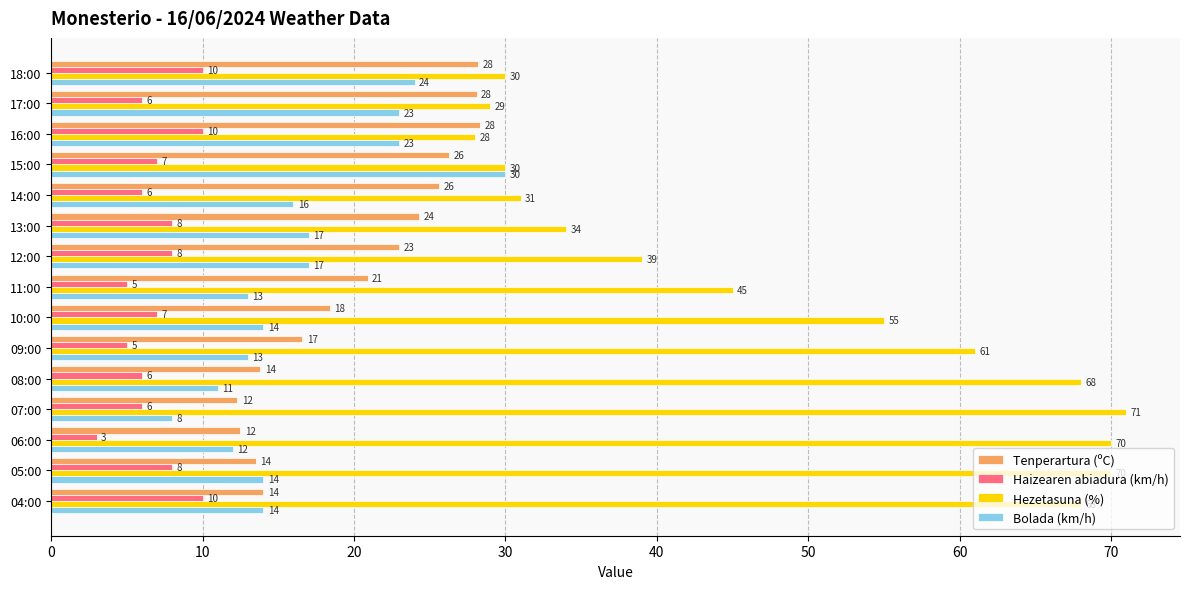

The value of Haizearen abiadura (km/h) at 16:00 is 13.0. True or false?

False